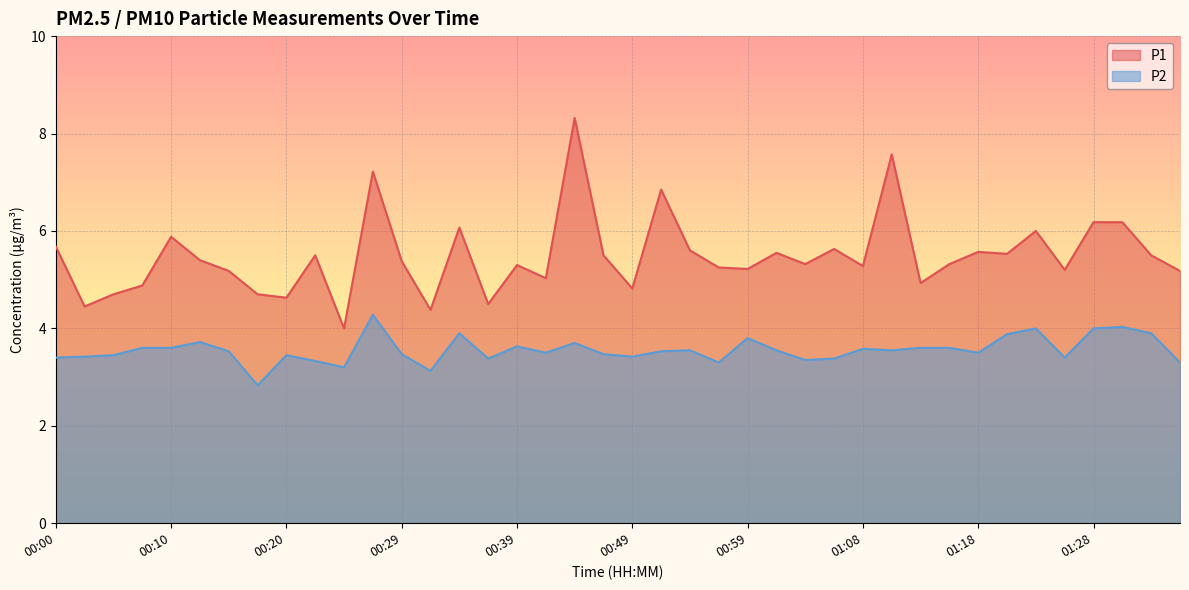

Which series changed the most between 00:29 and 01:13?

P1